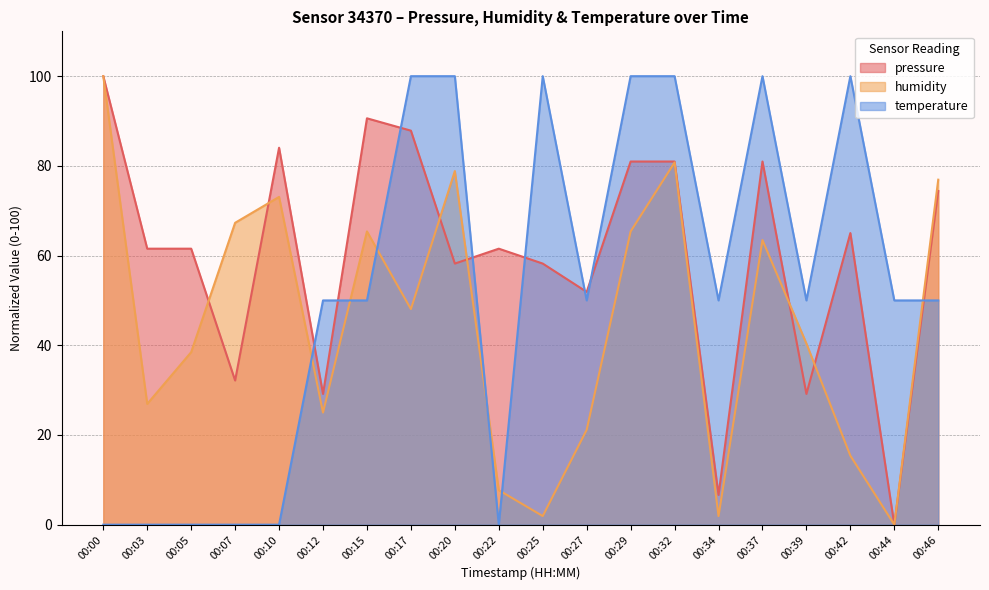

True or false: pressure has more than 0 points higher than both neighbors.

True